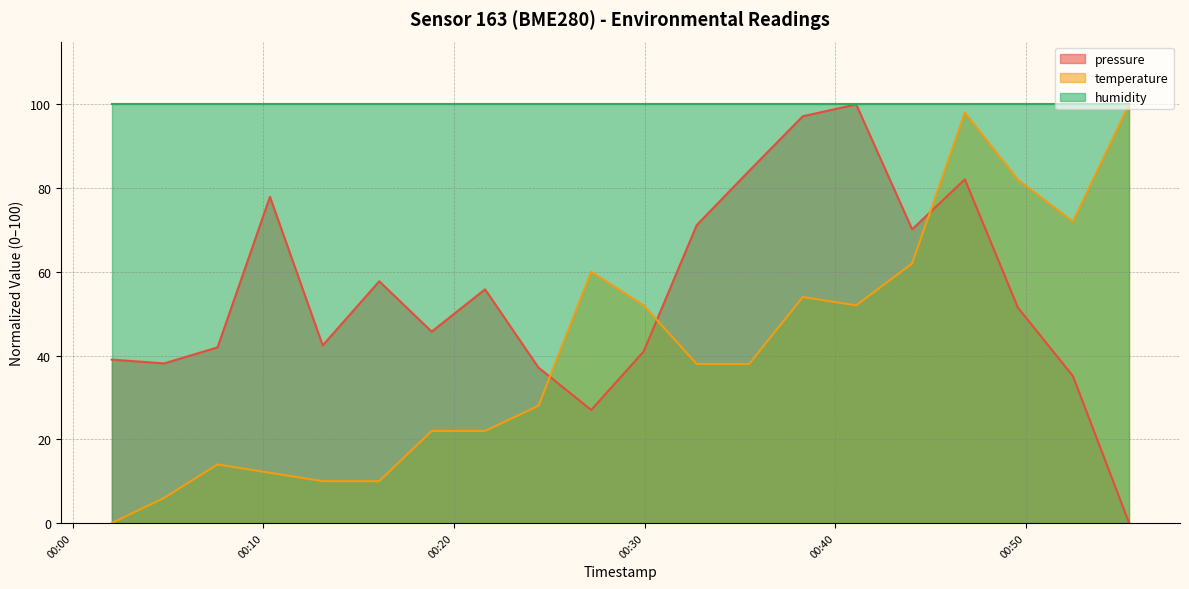

In pressure, how many points are lower than both neighbors (excluding endpoints)?

5